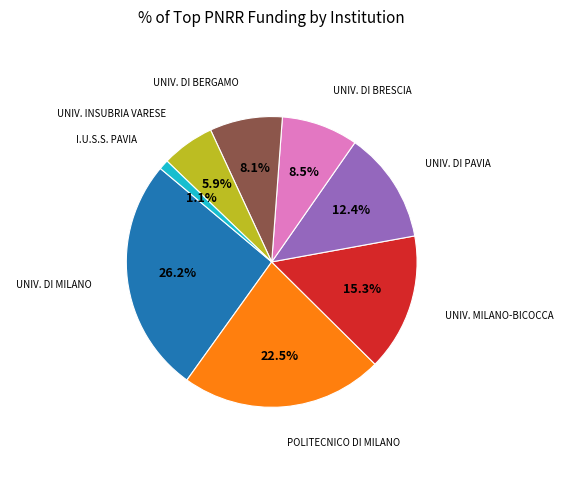

To the nearest percent, what is the difference between the largest and smallest slice percentages?

25%